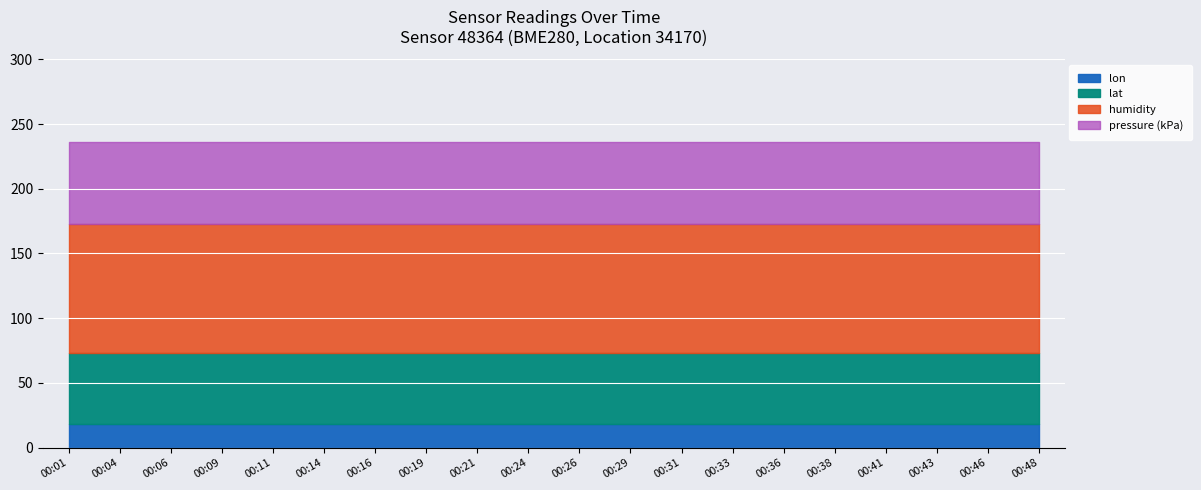

Rank the categories by lon value from highest to lowest.

00:01, 00:04, 00:06, 00:09, 00:11, 00:14, 00:16, 00:19, 00:21, 00:24, 00:26, 00:29, 00:31, 00:33, 00:36, 00:38, 00:41, 00:43, 00:46, 00:48